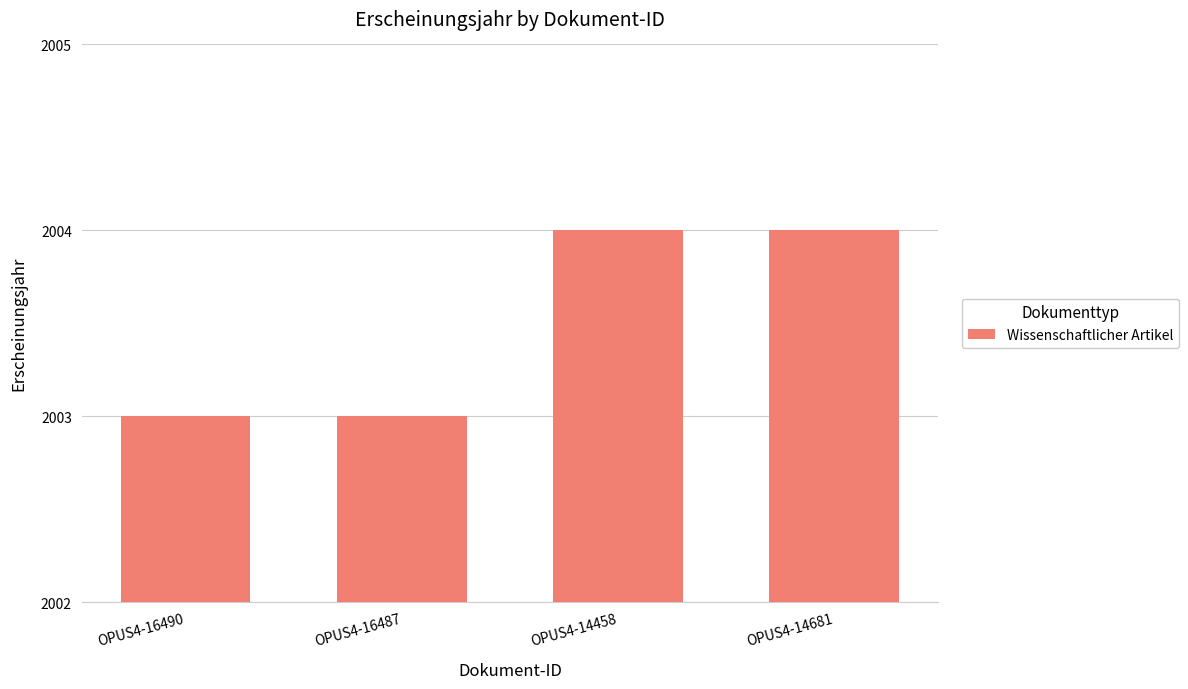

What is the sum of the values at OPUS4-14458 and OPUS4-16487?

4007